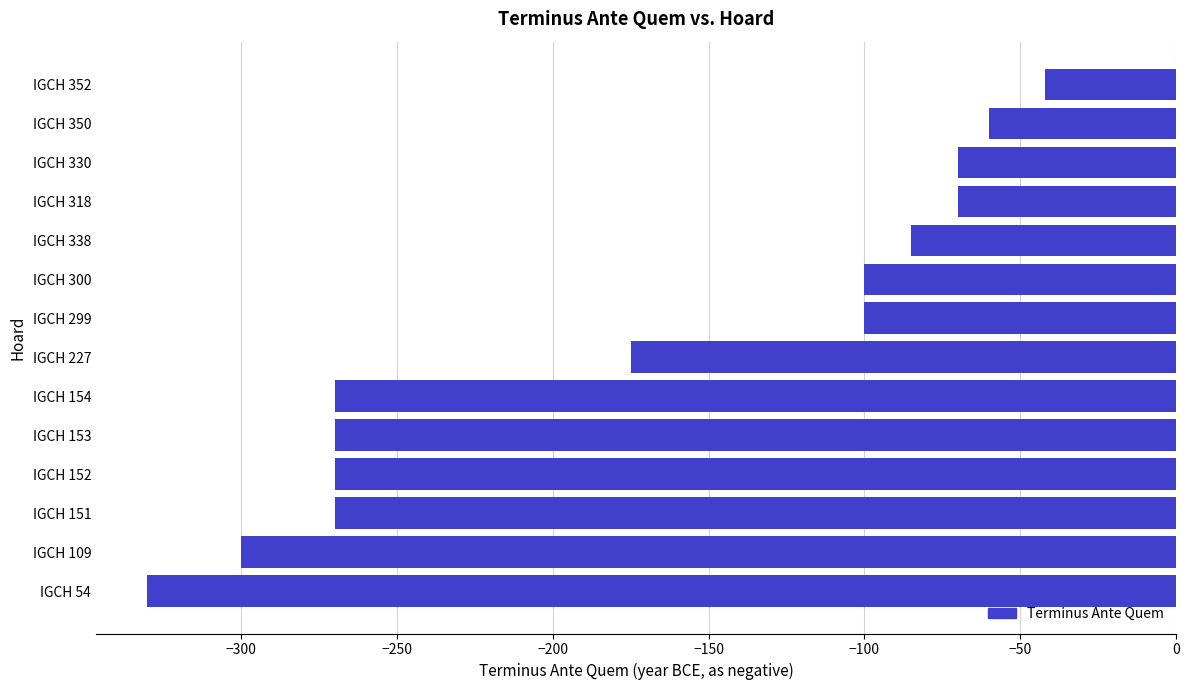

What is the greatest value displayed?

-42